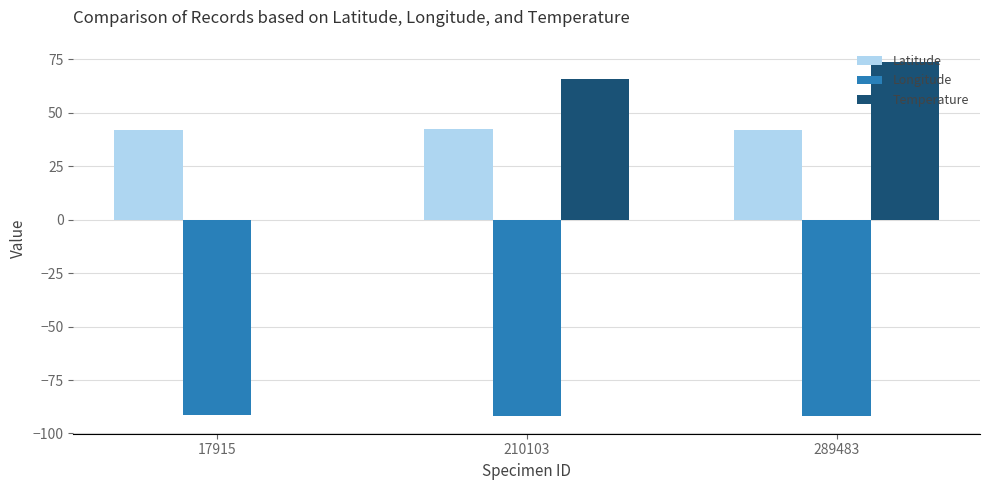

What is the spread (max minus min) of values at 17915?

133.6